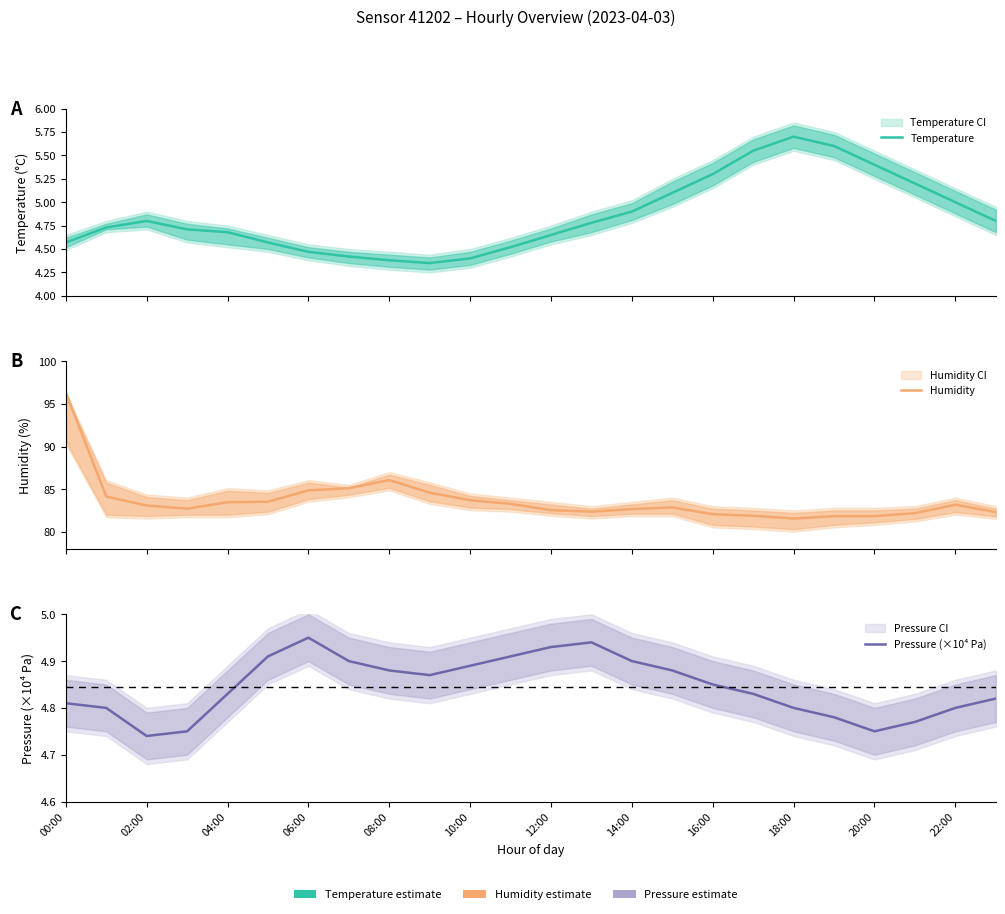

Which series has the largest total across all categories?

Humidity